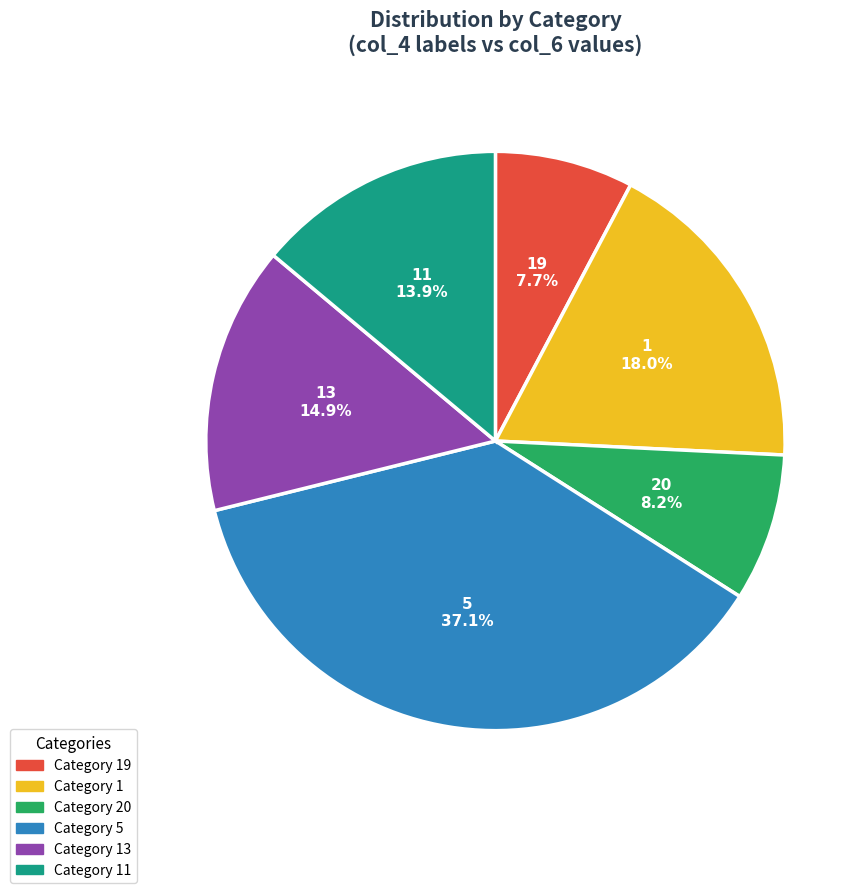

Approximately how many times larger is the value at Category 1 compared to Category 13?

1.2